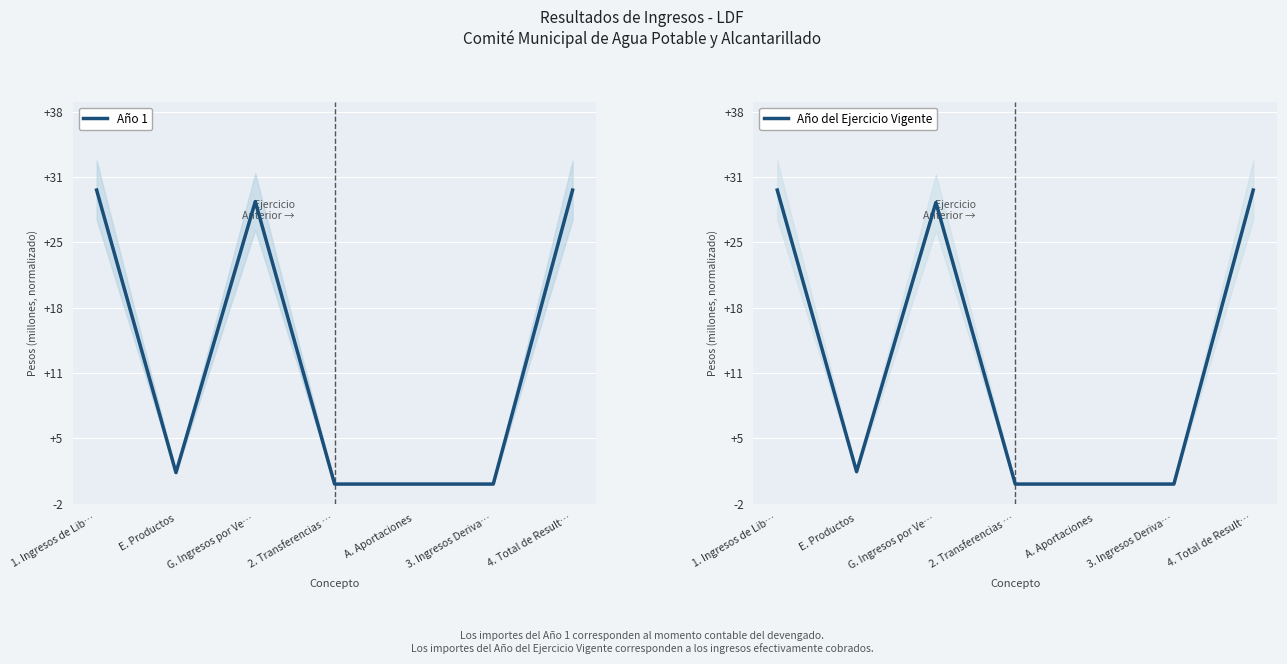

True or false: Año 1 has more than 2 interior local peaks.

False